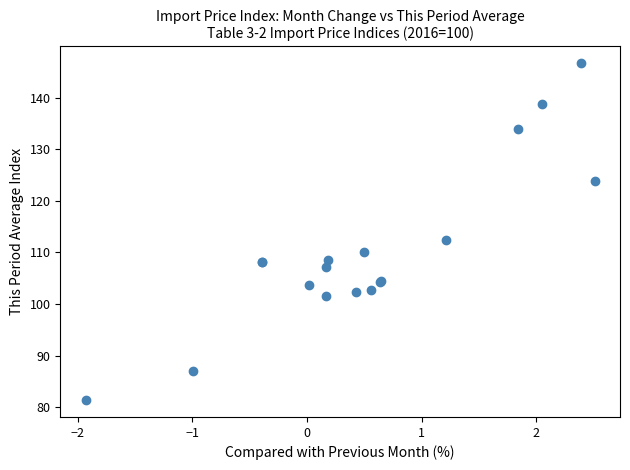

What Y value in the scatter plot is closest to 114?

112.3